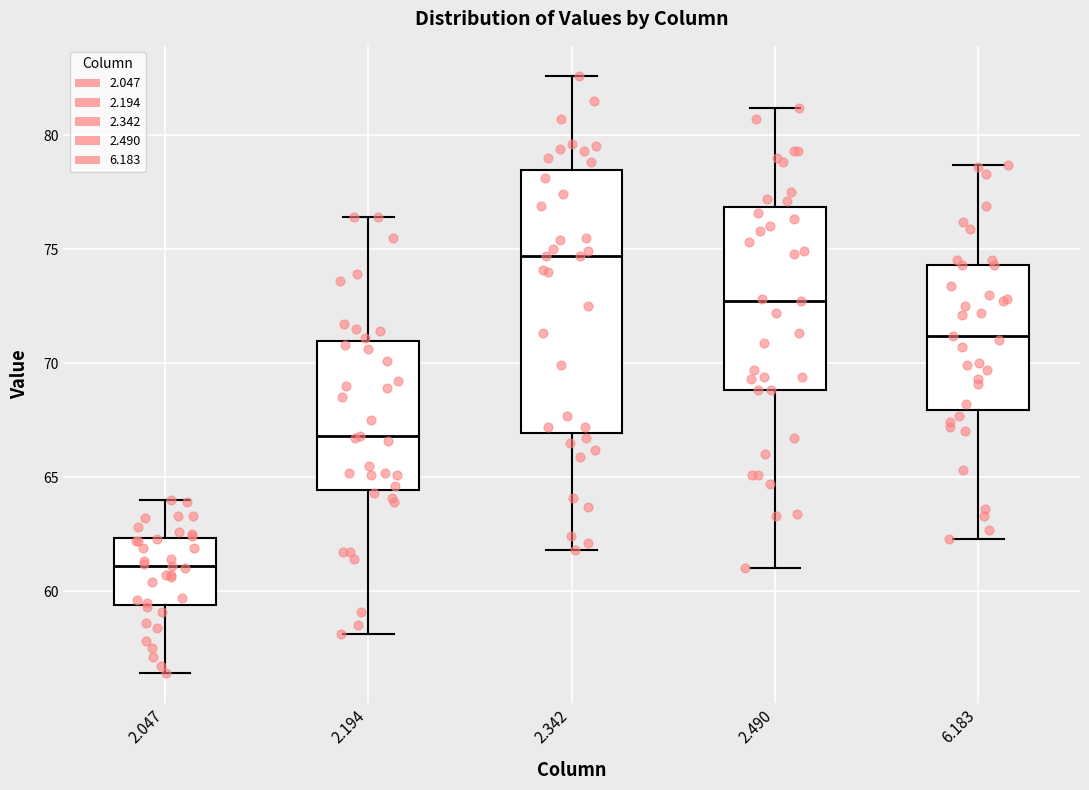

Which box is the tallest, from its lower edge to its upper edge?

2.342